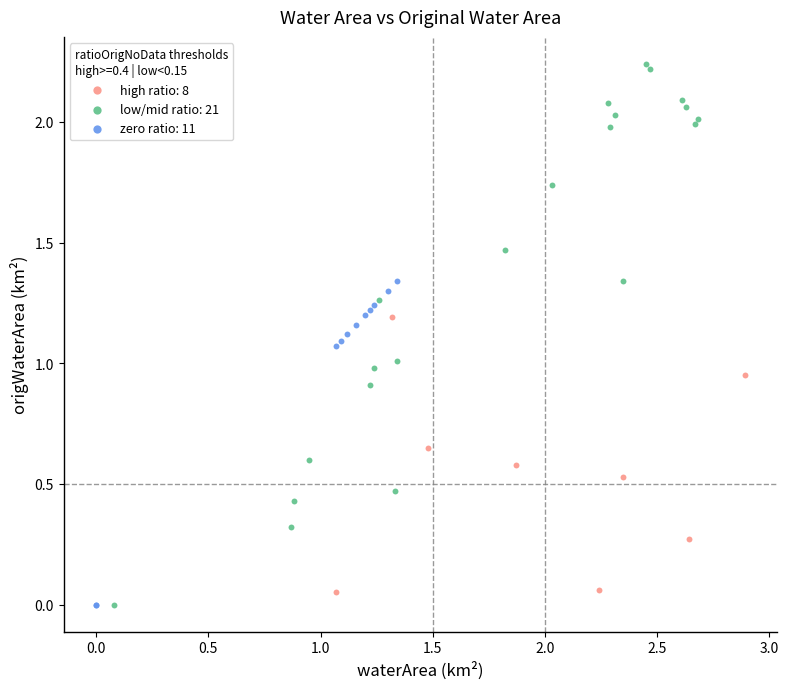

Which series has the largest Y range (max minus min)?

low/mid ratio: 21